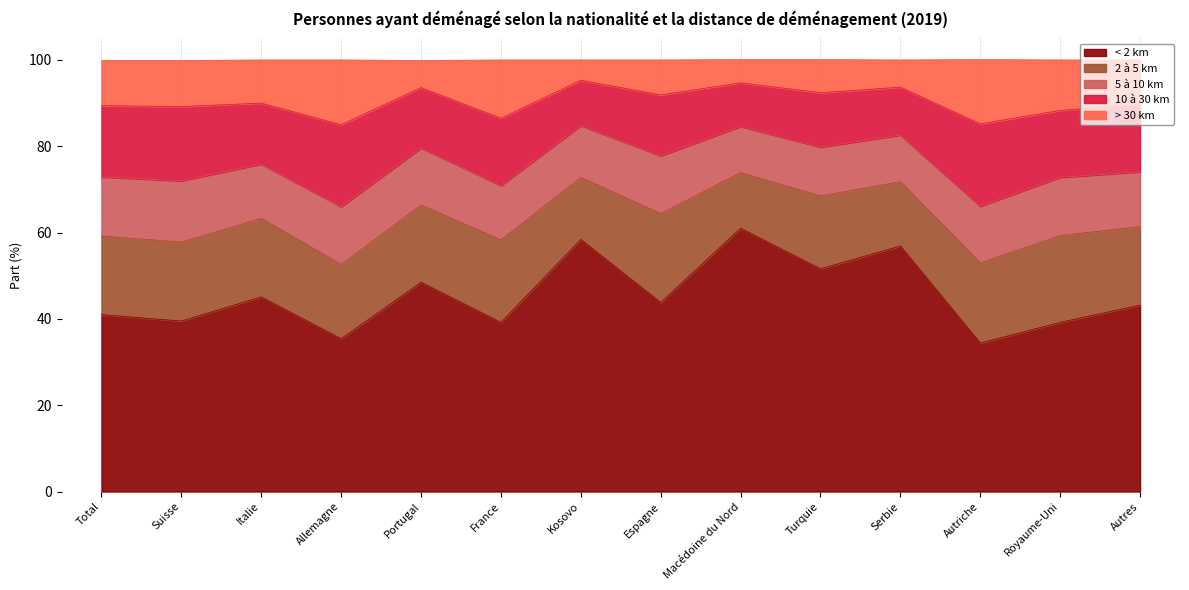

The value of < 2 km at Royaume-Uni is 39.2. True or false?

True